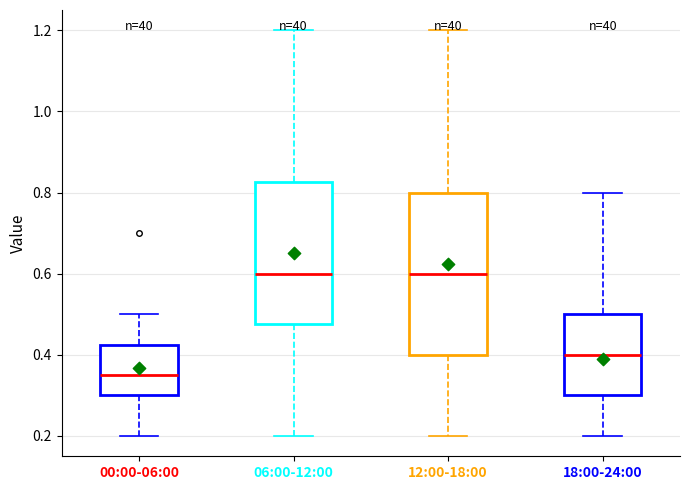

Reading left to right, transcribe this box plot: for each box, give where its median line is, the range the box spans, and where its two whiskers end, as read against the y-axis. The values are not printed on the chart, so give them approximately, as read against the axis.

00:00-06:00: median 0.36, box 0.30 to 0.42, whiskers 0.20 to 0.50
06:00-12:00: median 0.60, box 0.48 to 0.82, whiskers 0.20 to 1.20
12:00-18:00: median 0.60, box 0.40 to 0.80, whiskers 0.20 to 1.20
18:00-24:00: median 0.40, box 0.30 to 0.50, whiskers 0.20 to 0.80